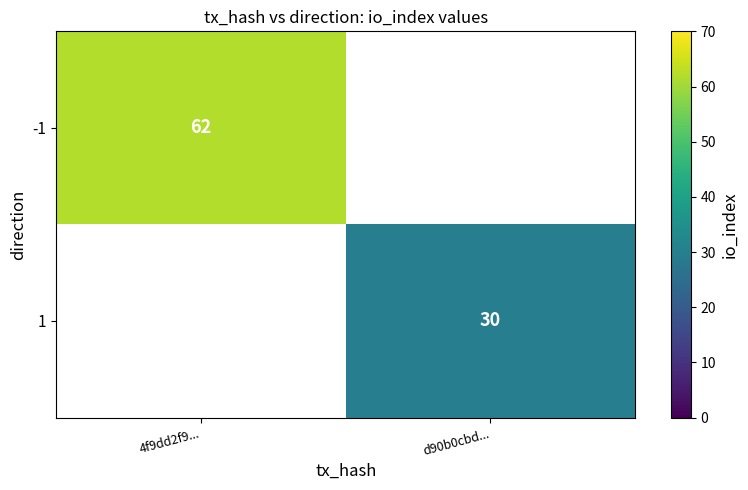

Is the value of -1 at 4f9dd2f9... greater than the value of 1 at d90b0cbd...?

Yes